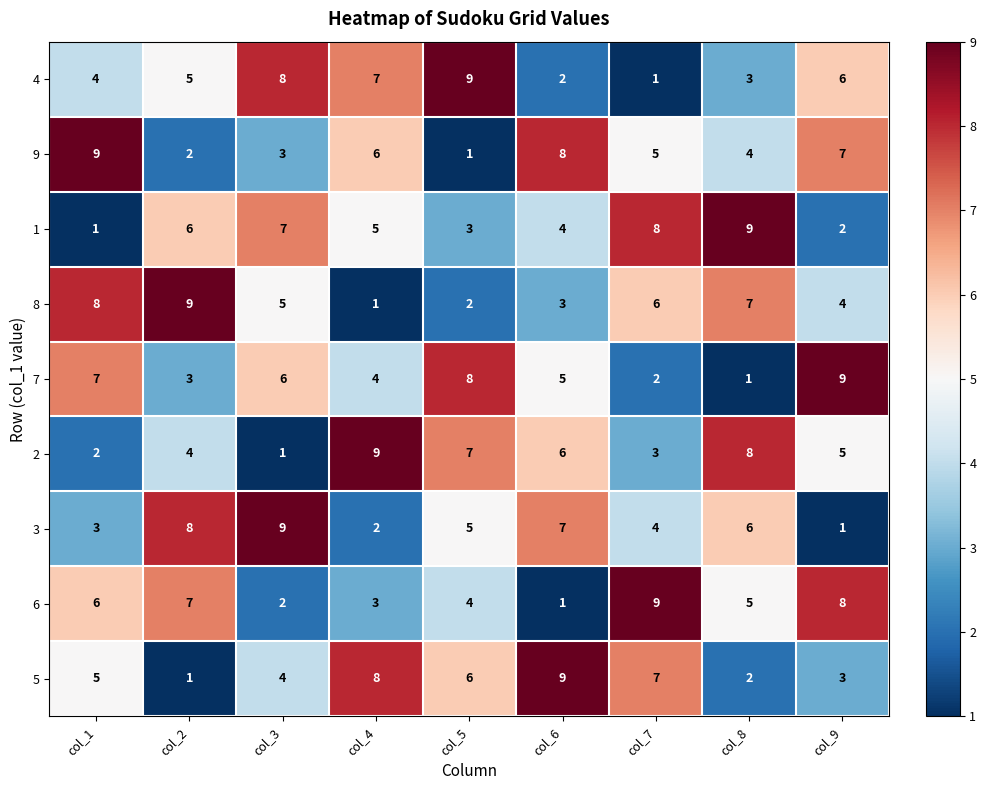

Which series changed the most between col_6 and col_7?

6